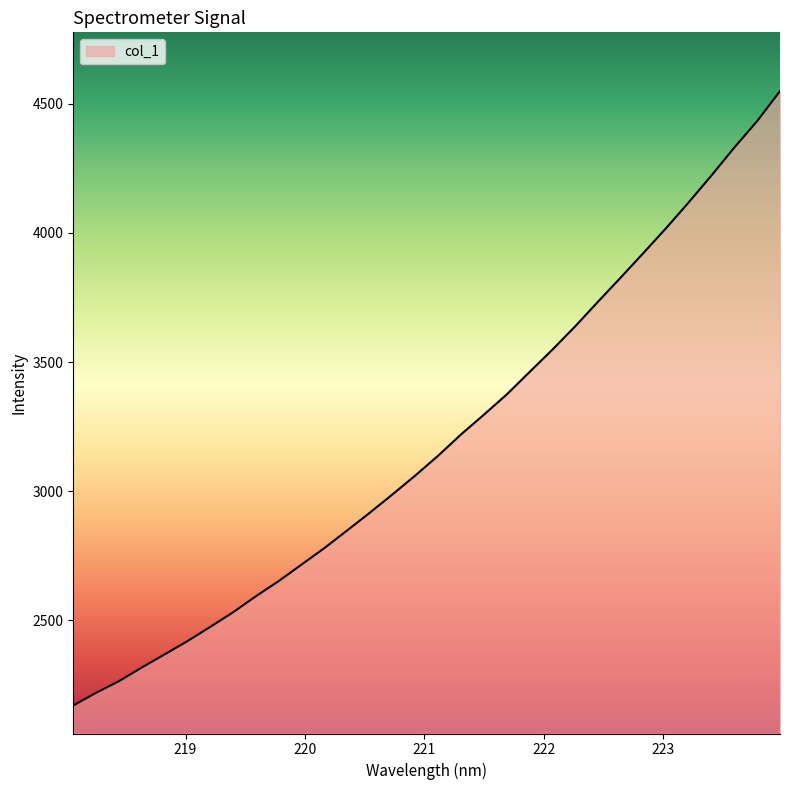

What is the greatest value displayed?

4548.8